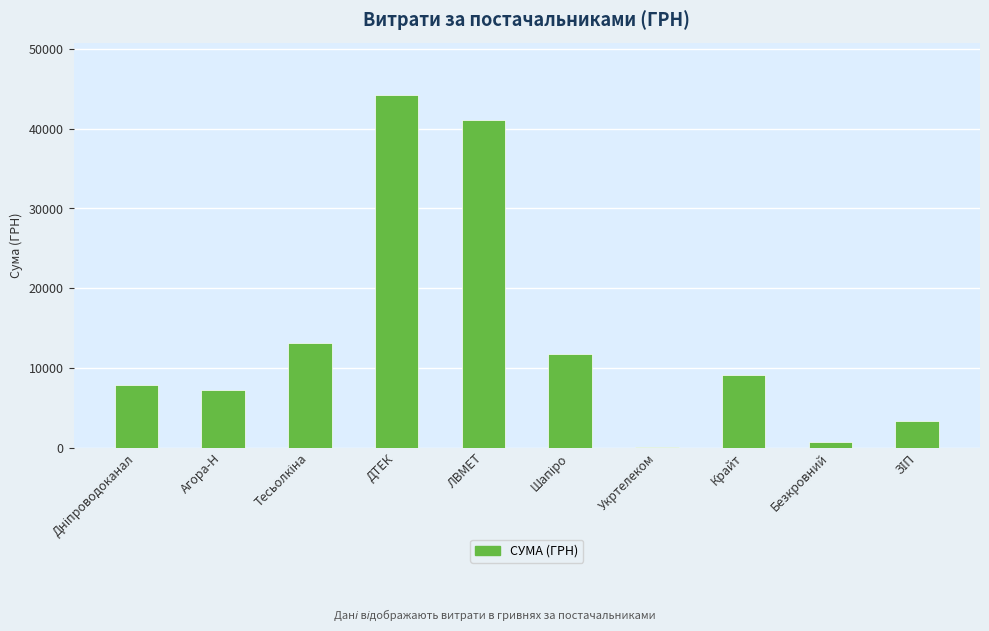

What is the change in value from Агора-Н to Крайт?

+1892.0